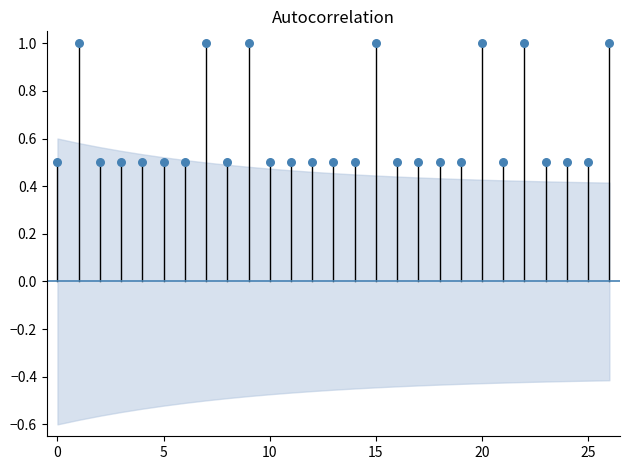

What is the range of Y values (max minus min)?

0.5